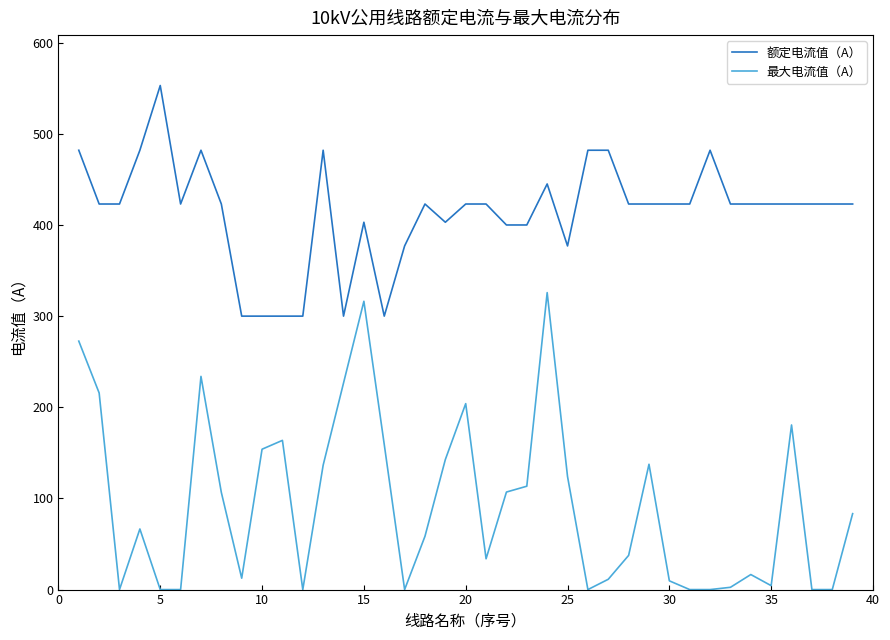

How many distinct data groups are displayed?

2